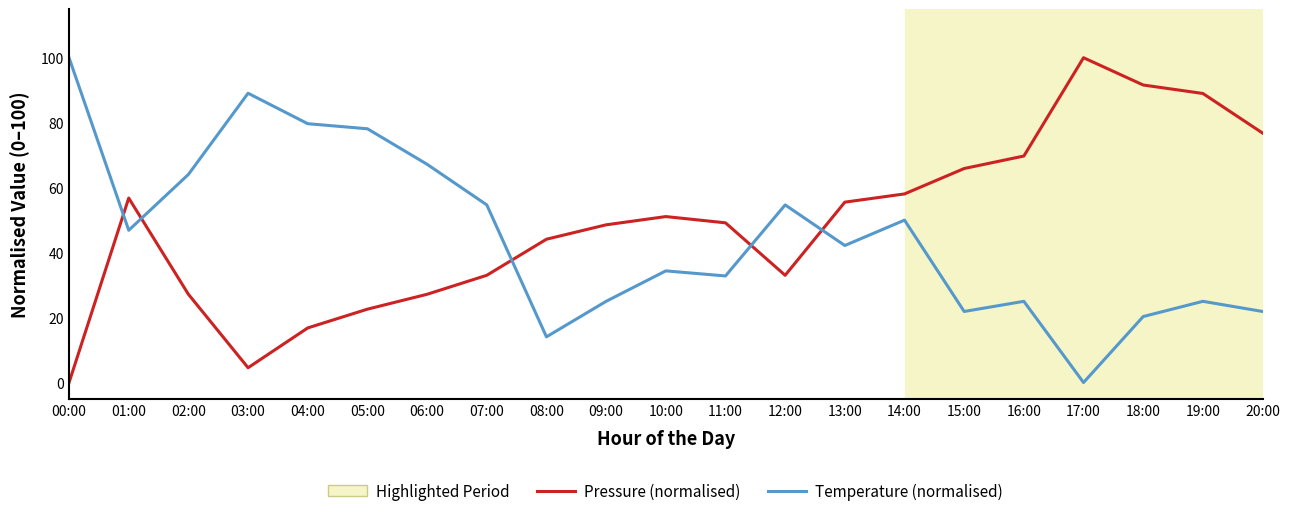

True or false: Temperature (normalised) has a value of 78.1 at 05:00.

True